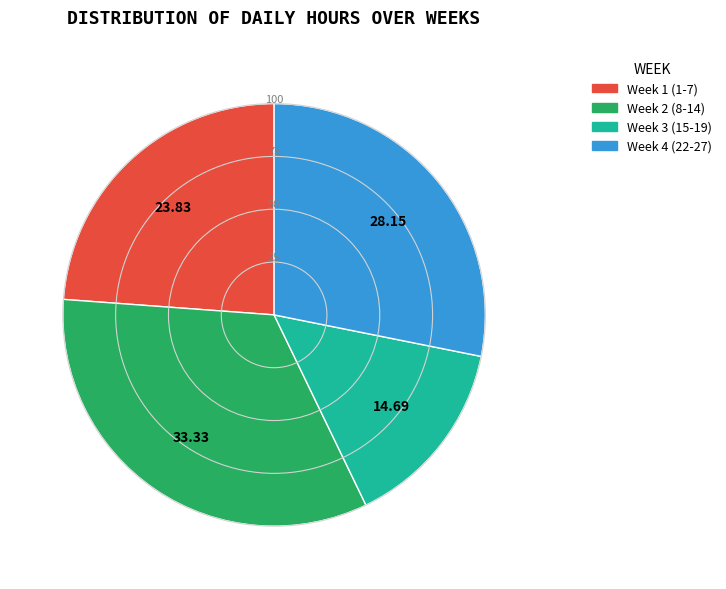

Does any single category account for the majority?

No